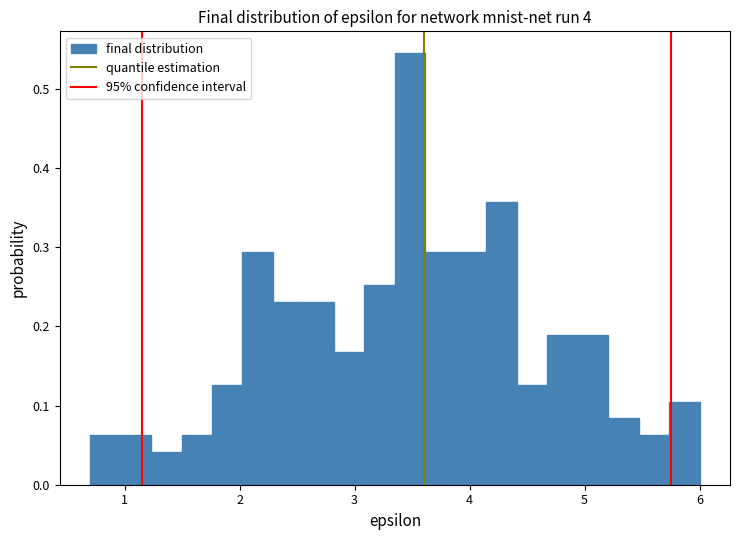

Around what value on the x-axis is the tallest bar? Give the approximate position of its centre, as read against the axis.

3.5